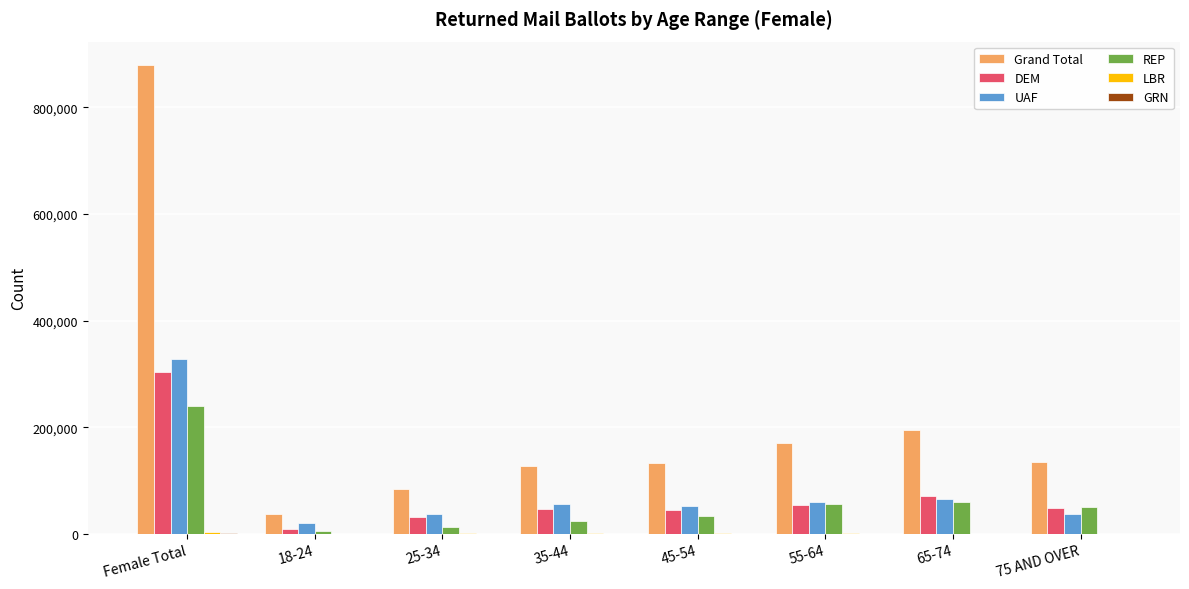

What is the average value of the Grand Total series?

219822